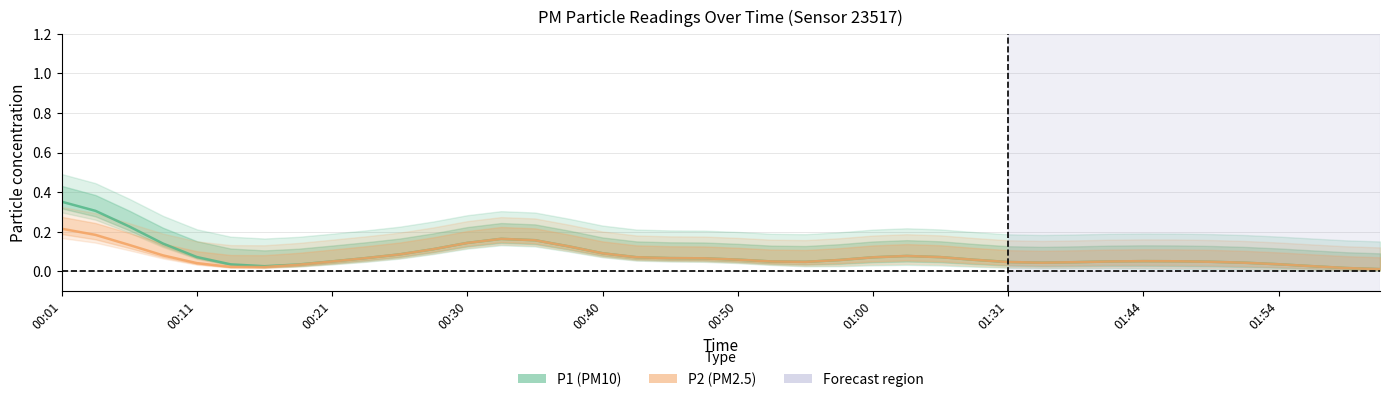

Which label corresponds to the largest value in the chart?

00:01